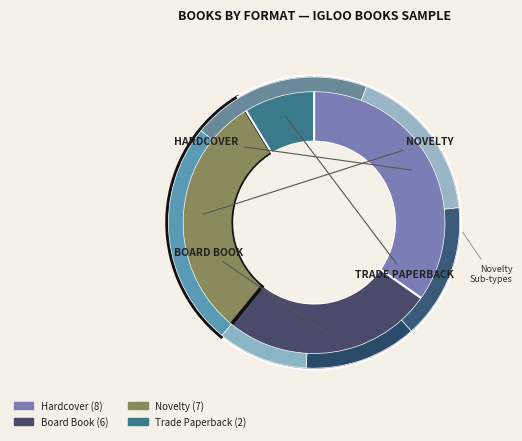

To the nearest percent, what is the difference between the largest and smallest slice percentages?

26%